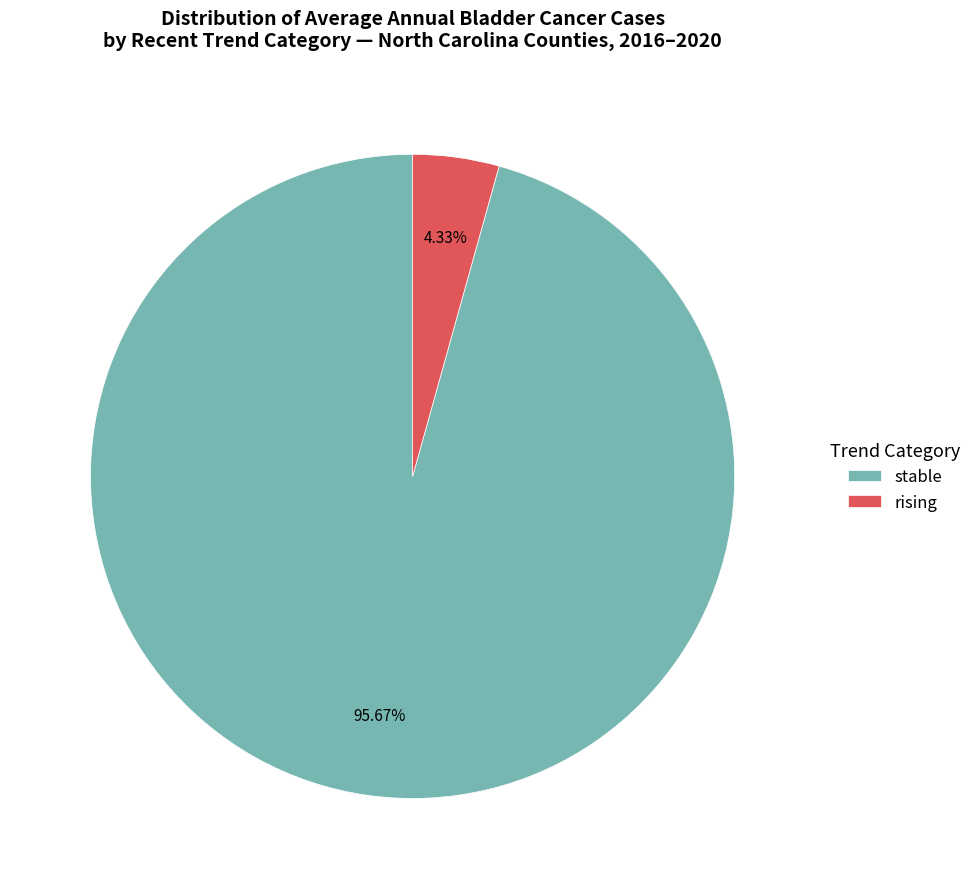

Do stable and rising together represent more than half of the pie?

Yes